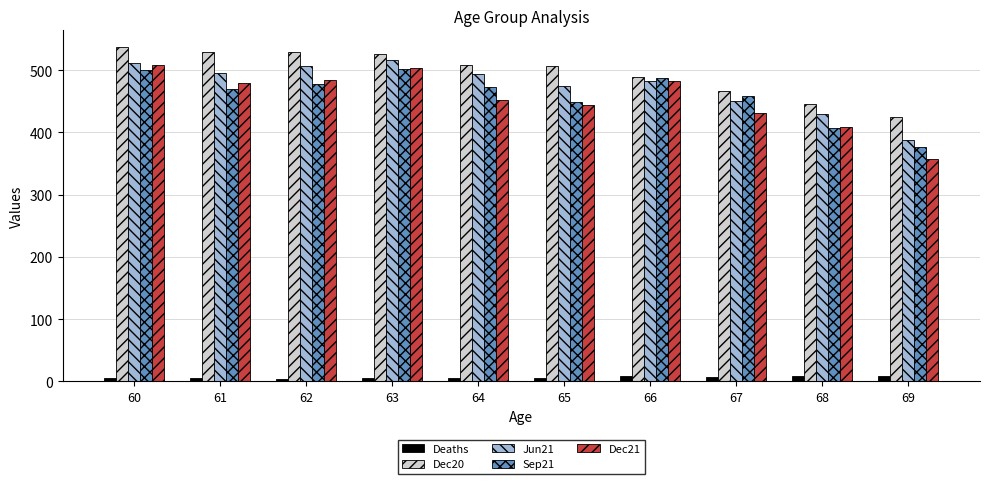

What is the value of the Deaths bar at the 3rd from the left?

4